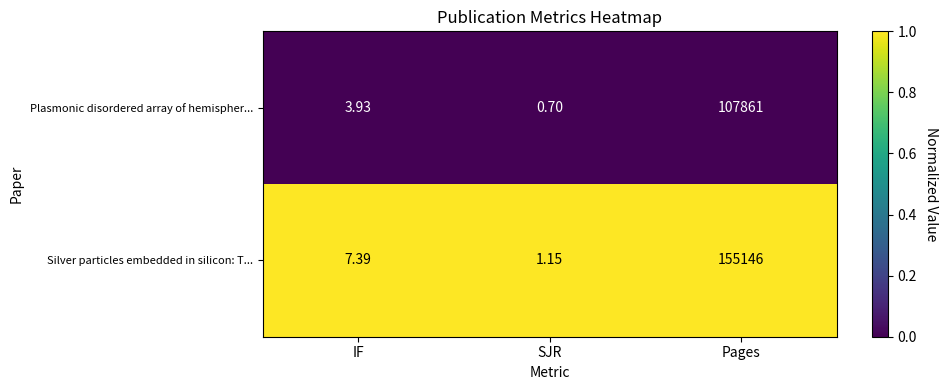

Which series has the largest total across all categories?

Silver particles embedded in silicon: T...